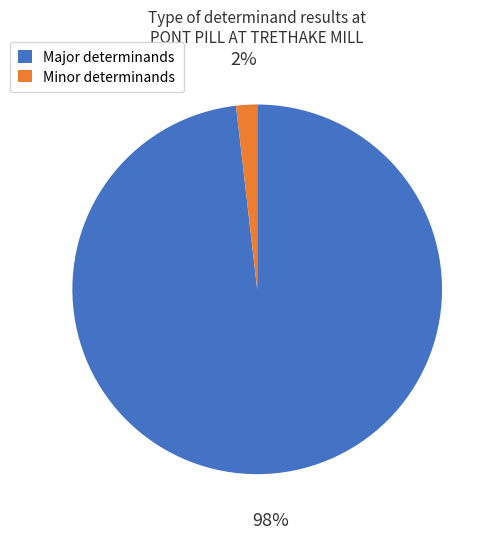

Do Minor determinands and Major determinands together represent more than half of the pie?

Yes